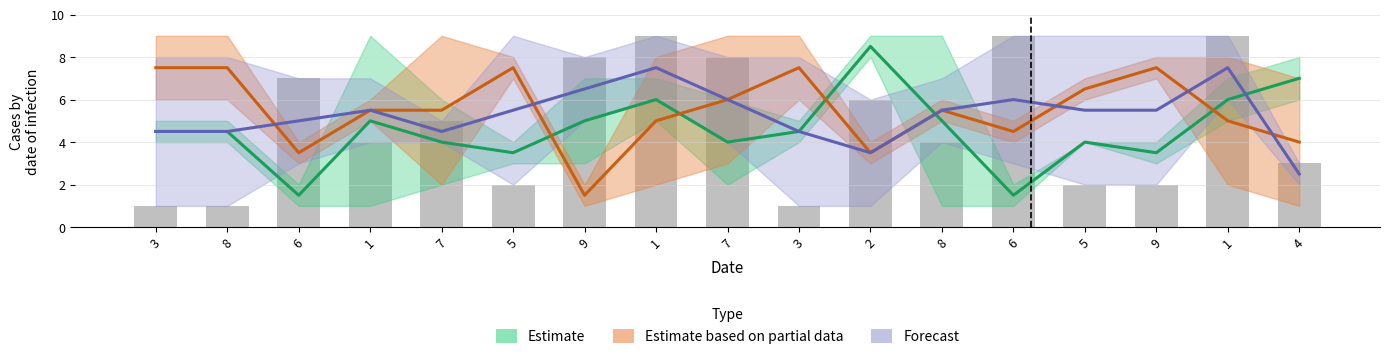

Reading right to left, what are all the values shown in this chart?

Estimate: 4=7.0	1=6.0	9=3.5	5=4.0	6=1.5	8=5.0	2=8.5	3=4.5	7=4.0	1=6.0	9=5.0	5=3.5	7=4.0	1=5.0	6=1.5	8=4.5	3=4.5
Estimate based on partial data: 4=4.0	1=5.0	9=7.5	5=6.5	6=4.5	8=5.5	2=3.5	3=7.5	7=6.0	1=5.0	9=1.5	5=7.5	7=5.5	1=5.5	6=3.5	8=7.5	3=7.5
Forecast: 4=2.5	1=7.5	9=5.5	5=5.5	6=6.0	8=5.5	2=3.5	3=4.5	7=6.0	1=7.5	9=6.5	5=5.5	7=4.5	1=5.5	6=5.0	8=4.5	3=4.5